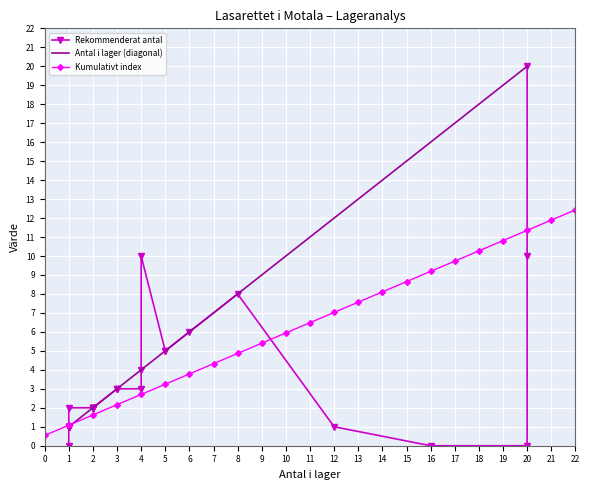

Which series has the largest total across all categories?

Kumulativt index